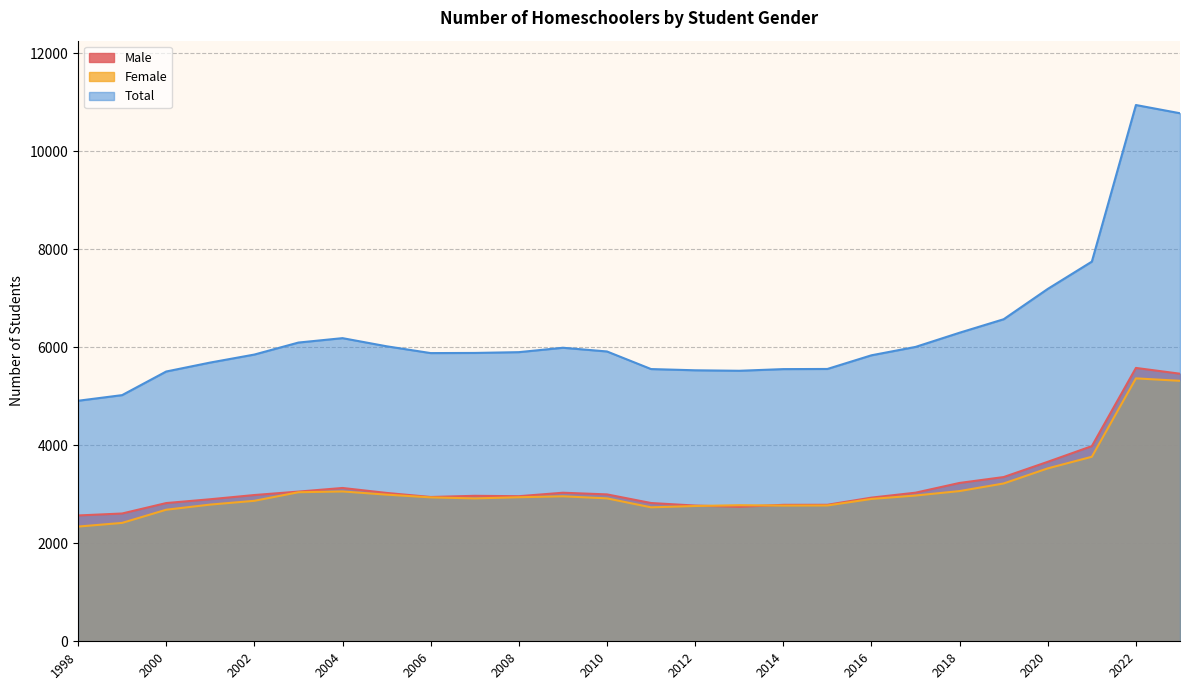

What is the minimum value shown in the chart?

2341